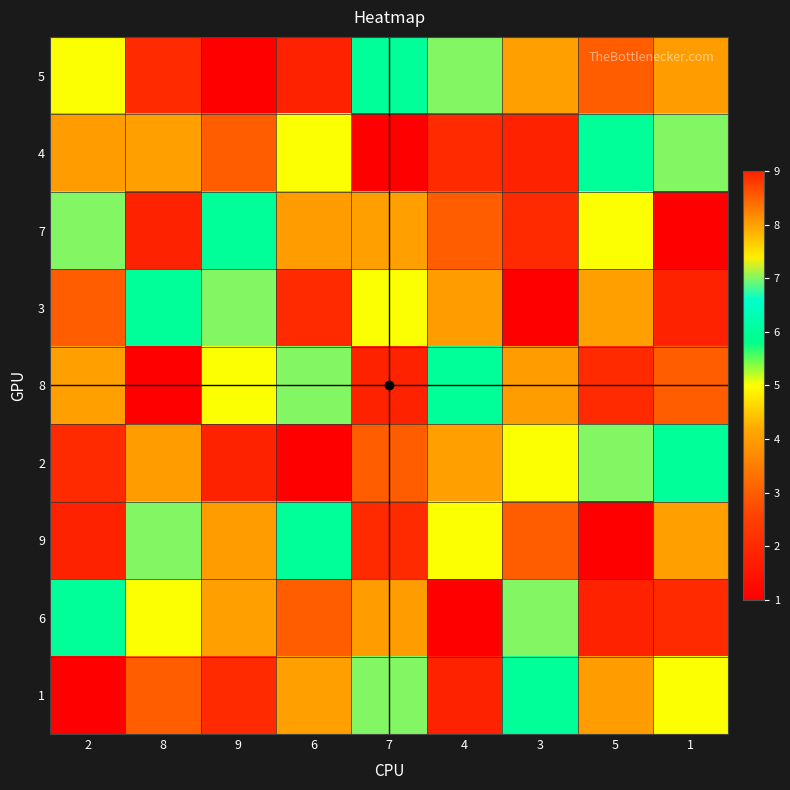

What is the total value across all series at 6?

45